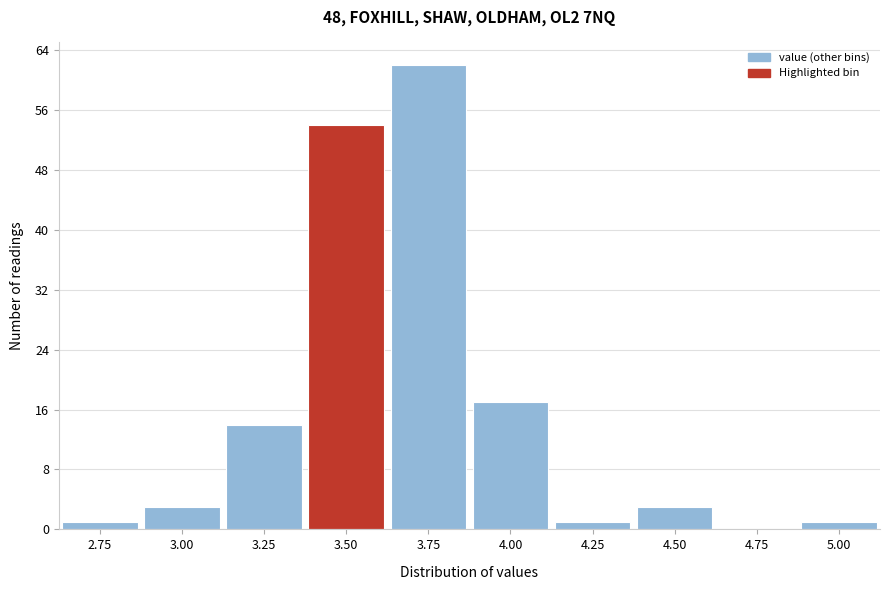

Reading right to left, extract all data points from this chart.

5.00=1	4.75=0	4.50=3	4.25=1	4.00=17	3.75=62	3.50=54	3.25=14	3.00=3	2.75=1